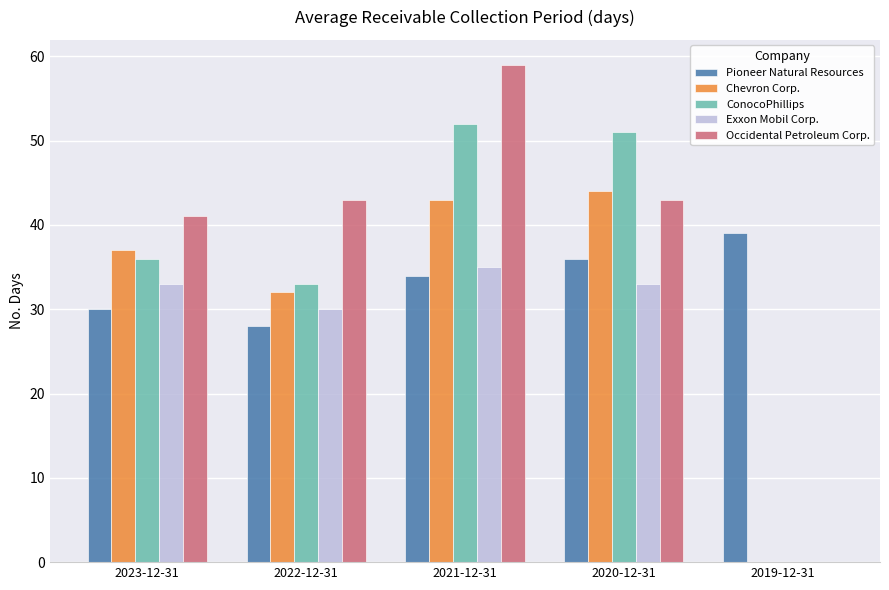

Reading left to right, transcribe all the data shown in this chart.

Pioneer Natural Resources: 30	28	34	36	39
Chevron Corp.: 37	32	43	44	0
ConocoPhillips: 36	33	52	51	0
Exxon Mobil Corp.: 33	30	35	33	0
Occidental Petroleum Corp.: 41	43	59	43	0